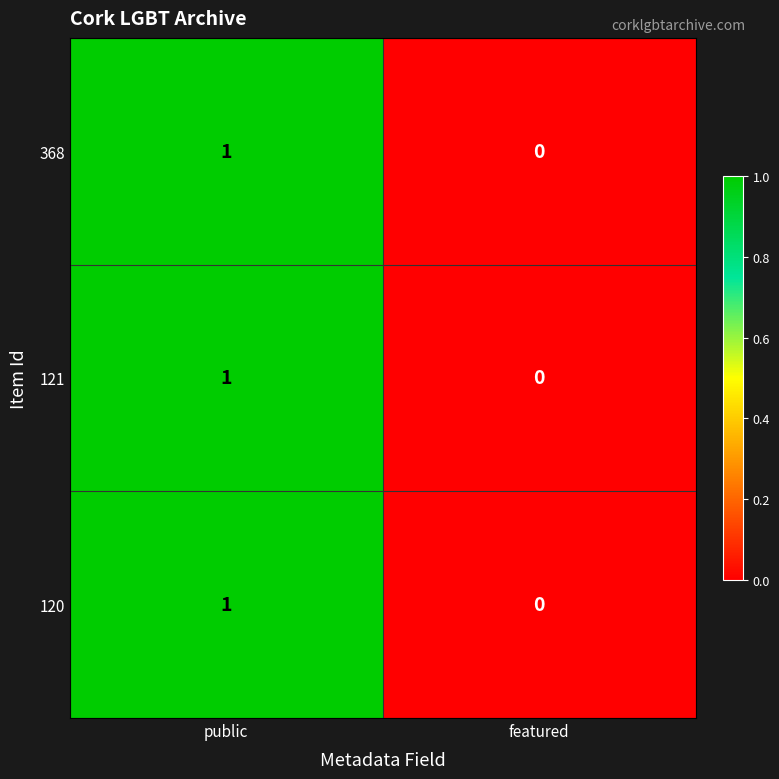

Reading left to right, transcribe all the data shown in this chart.

368: public=1	featured=0
121: public=1	featured=0
120: public=1	featured=0